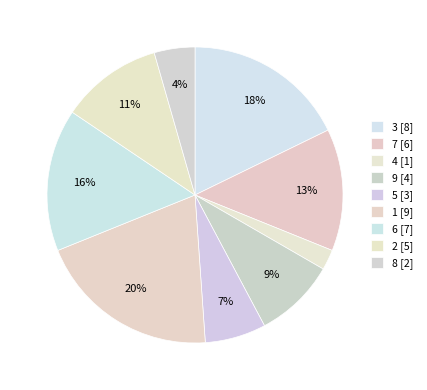

How many segments does this pie chart have?

9